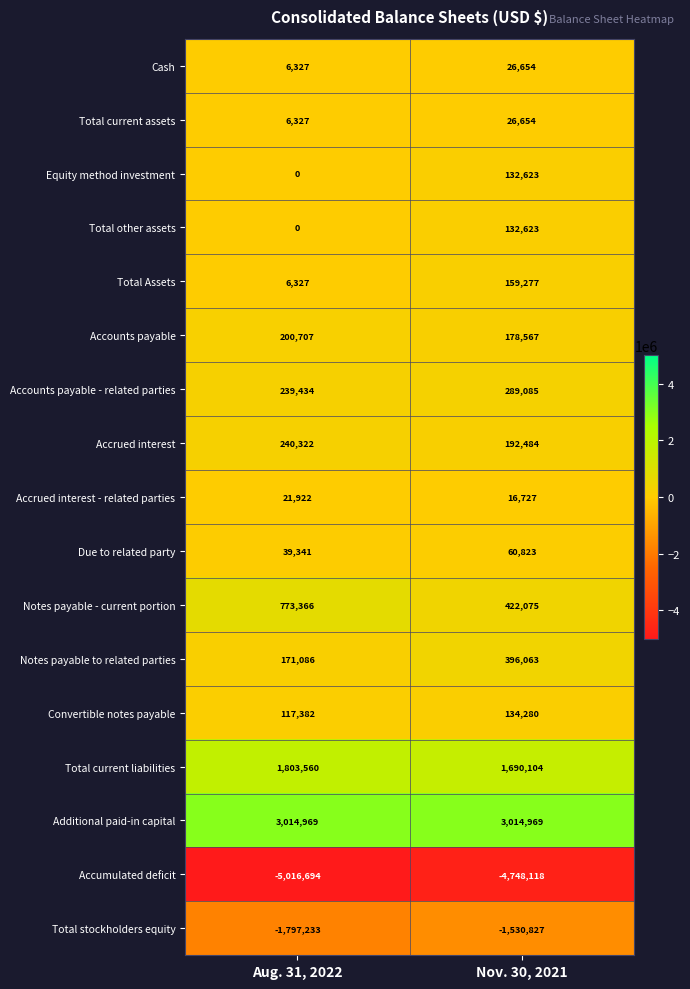

What is the approximate value of Notes payable to related parties at Aug. 31, 2022, to the nearest 50?

171100